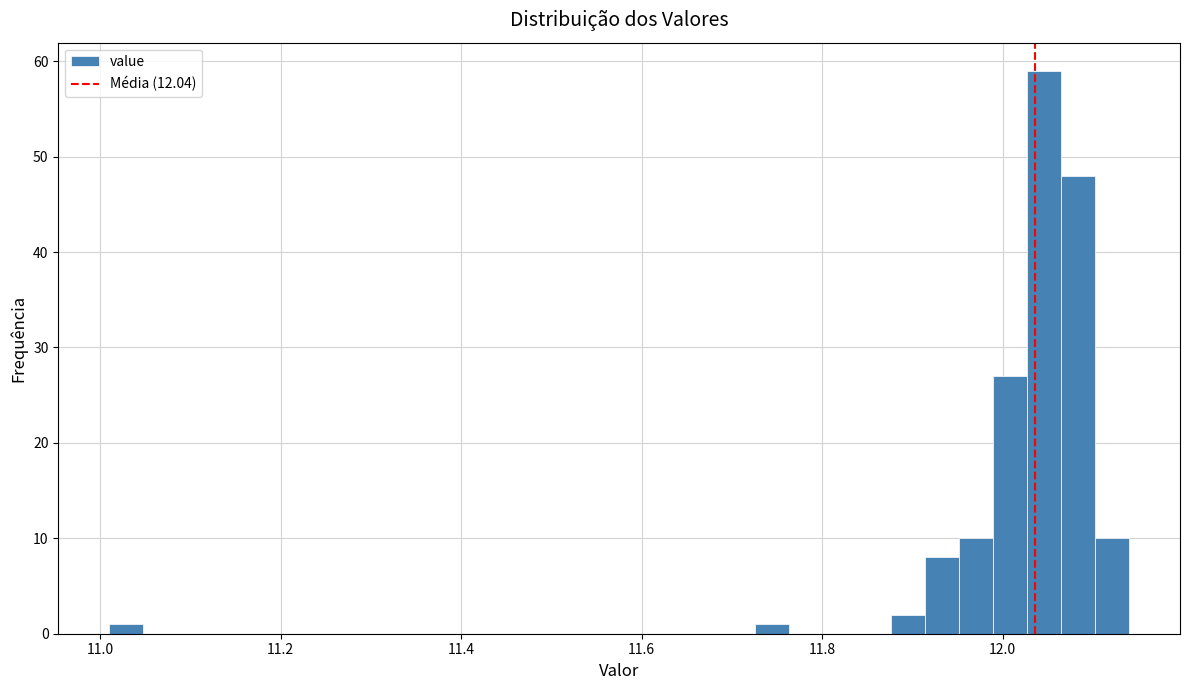

Read against the x-axis, roughly where is the centre of the tallest bar?

12.04